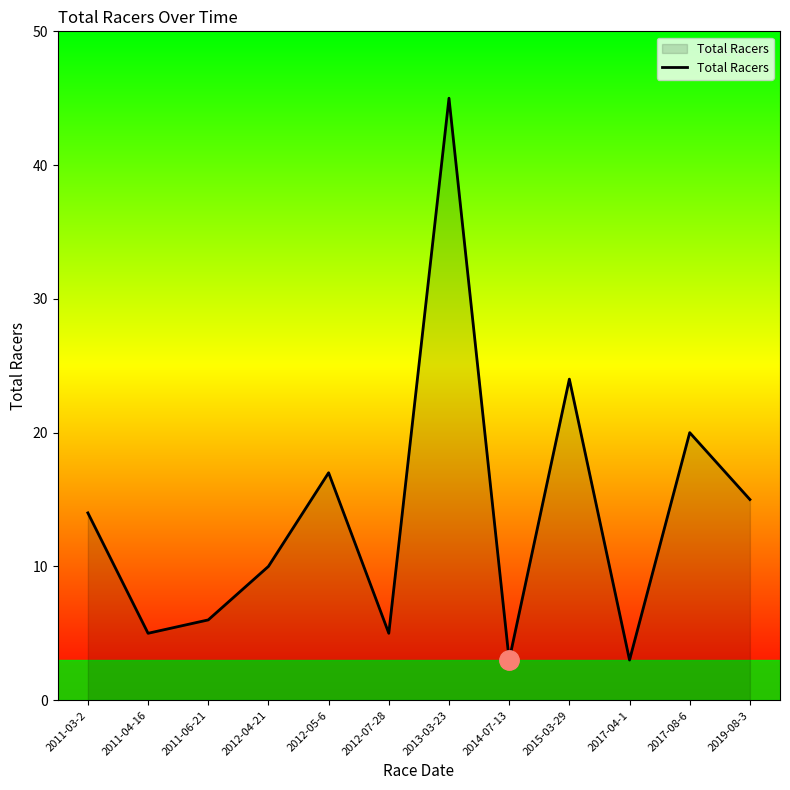

How many interior local peaks (higher than both neighbors) does the data have?

4